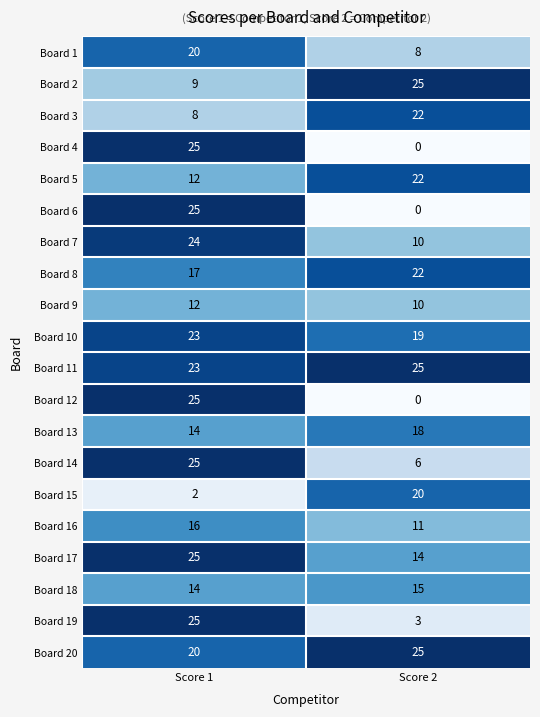

The Board 19 series shows 3 at Score 2. True or false?

True